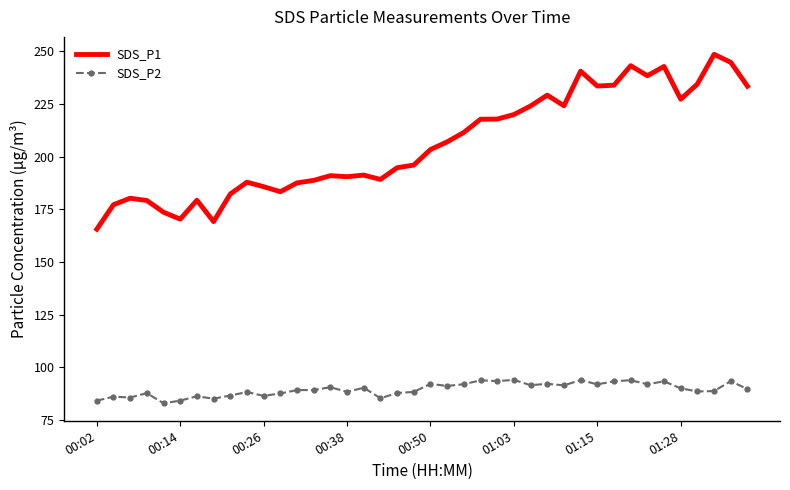

What is the difference between the maximum and minimum values in the SDS_P2 series?

11.1